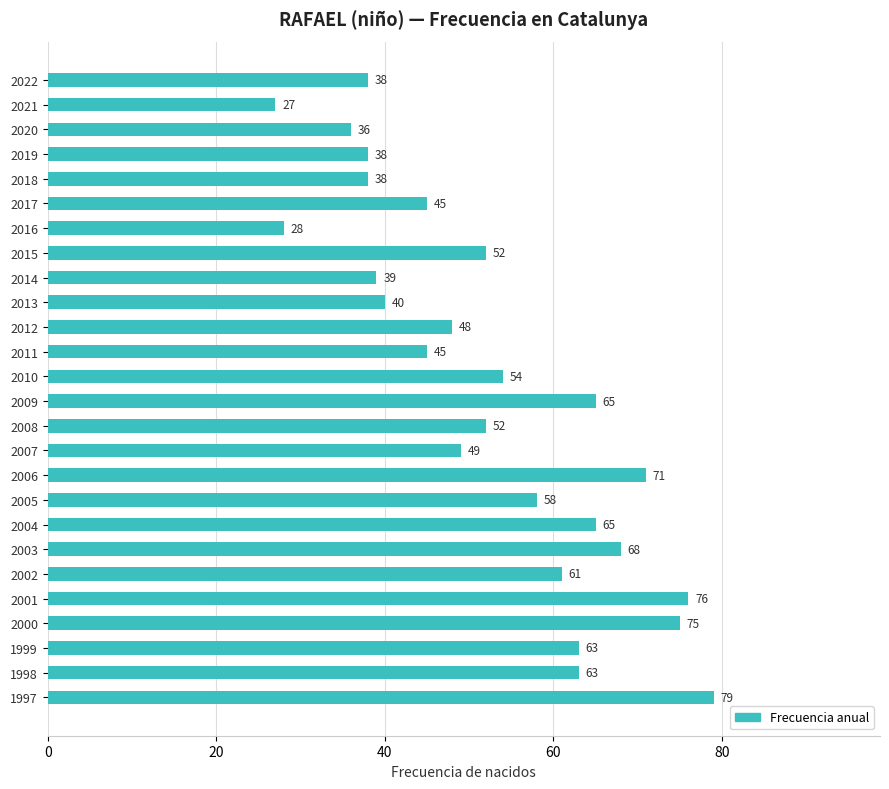

Is it true that the value at 2009 is 85?

False